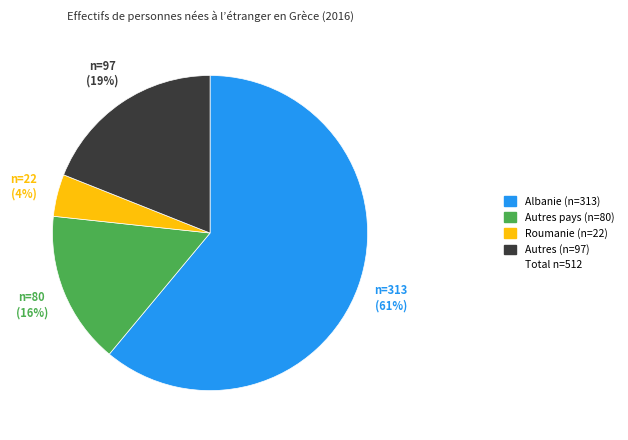

To the nearest percent, what is the average slice percentage?

25%